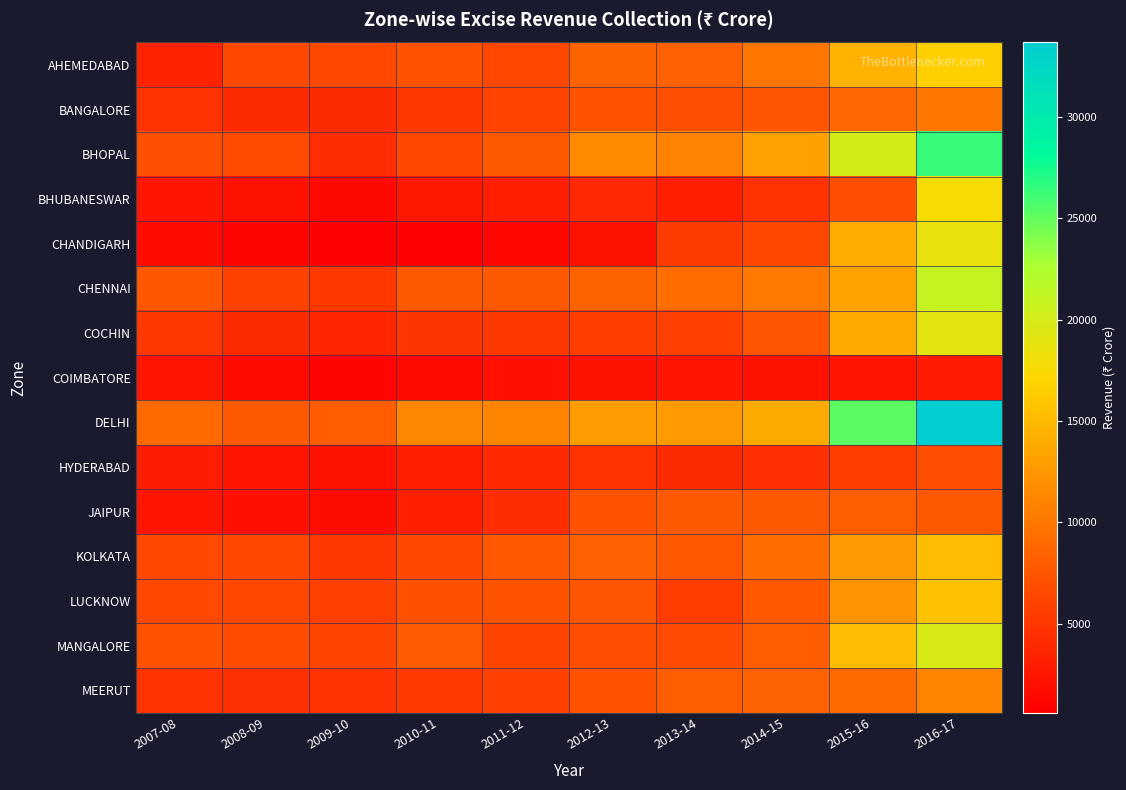

Rank the series at 2013-14 from lowest to highest value.

COIMBATORE, BHUBANESWAR, HYDERABAD, CHANDIGARH, LUCKNOW, COCHIN, MANGALORE, BANGALORE, KOLKATA, JAIPUR, MEERUT, AHEMEDABAD, CHENNAI, BHOPAL, DELHI